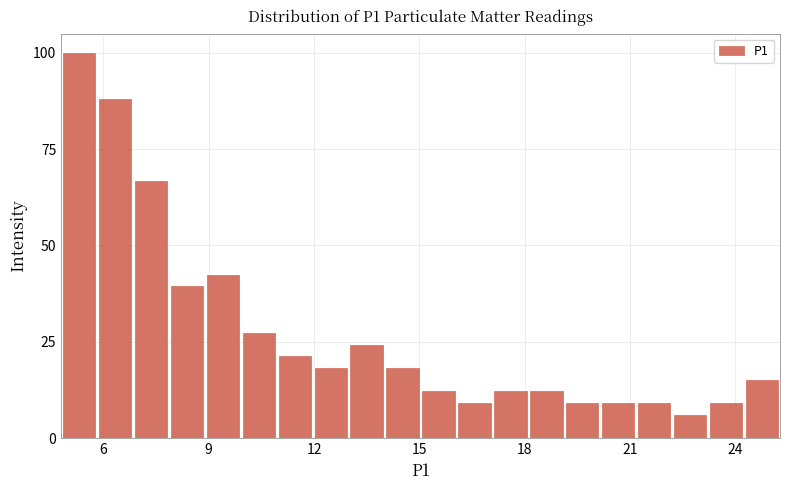

Read against the x-axis, roughly where is the centre of the tallest bar?

5.5